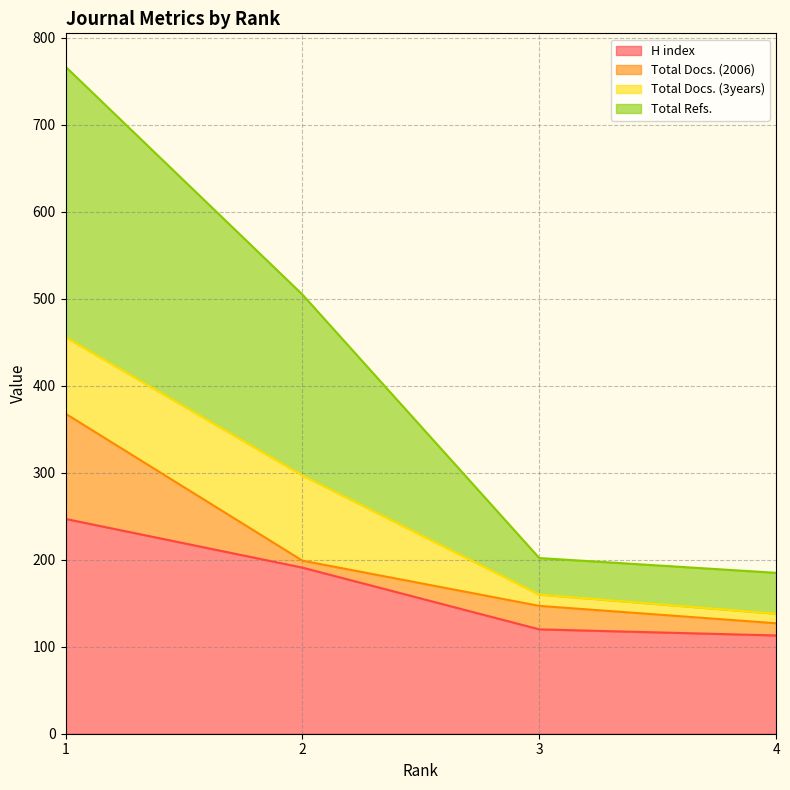

What is the lowest value of the H index series?

113